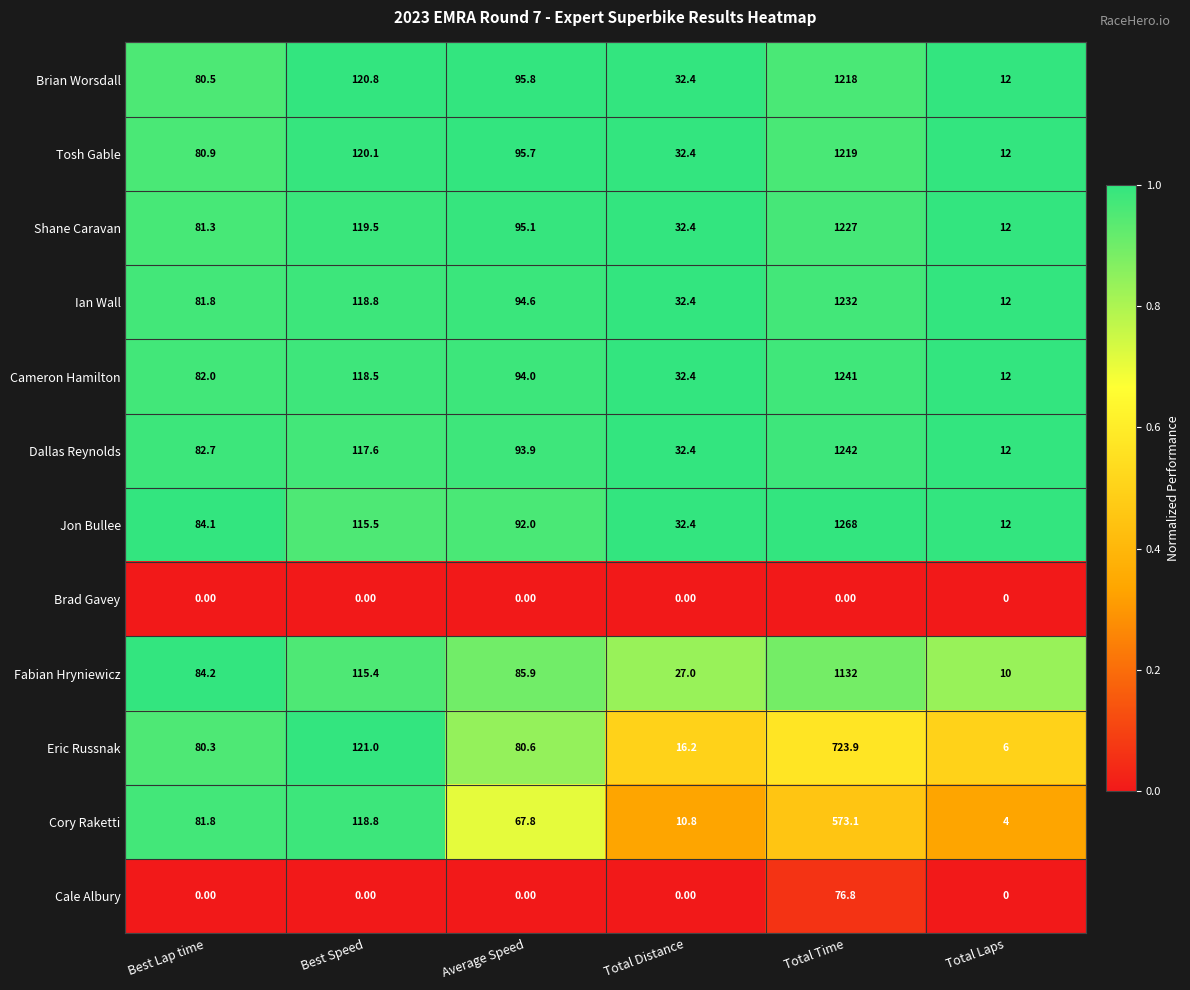

Rank the categories by Fabian Hryniewicz value from highest to lowest.

Total Time, Best Speed, Average Speed, Best Lap time, Total Distance, Total Laps